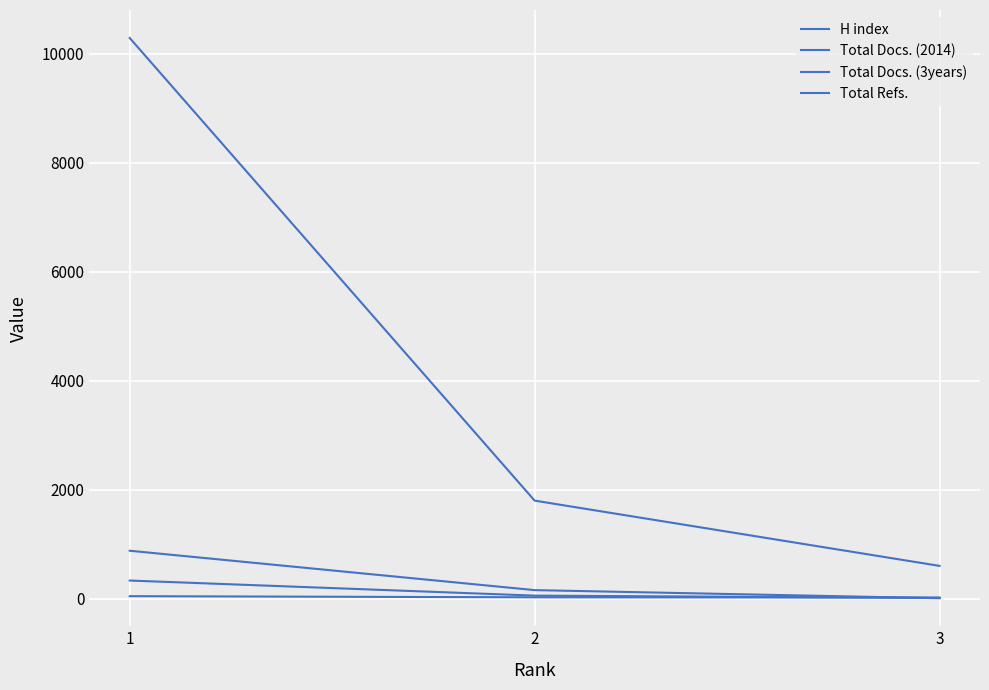

Does the chart have visible grid lines?

Yes